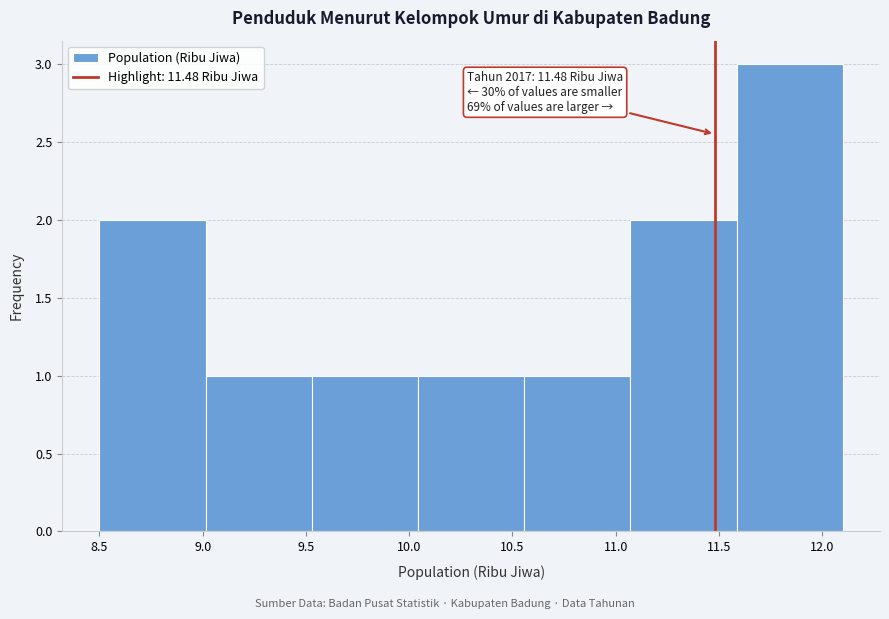

Which range on the x-axis has the tallest bar?

11.60 to 12.10